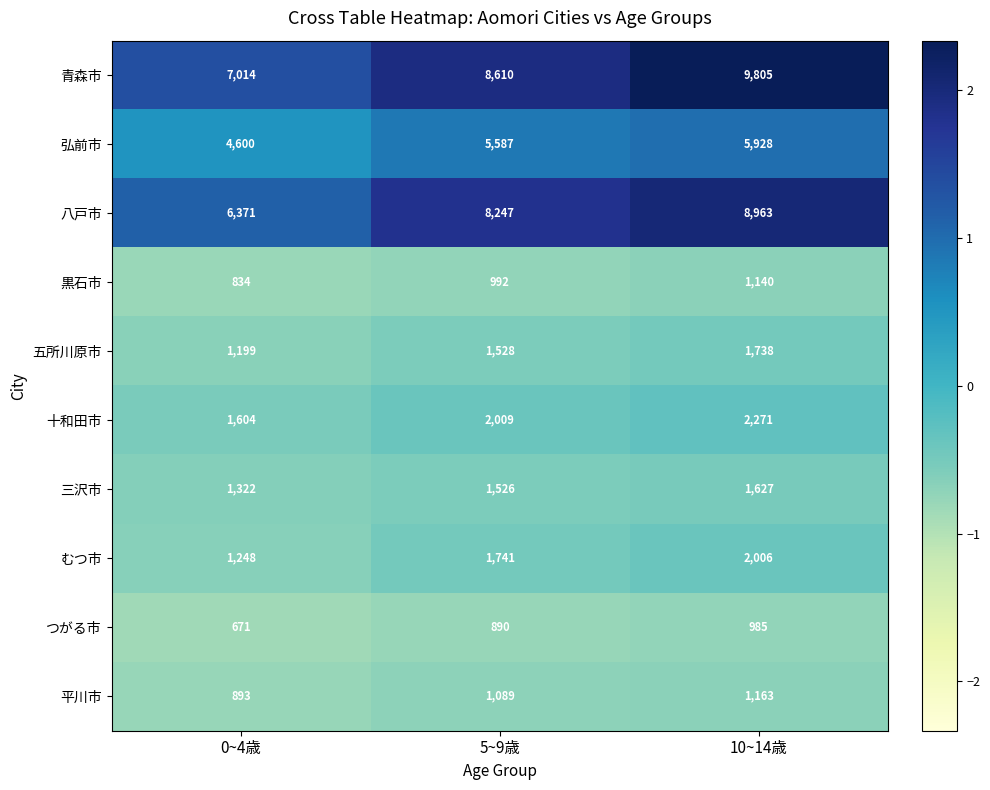

What is the total value across all series at 10~14歳?

35626